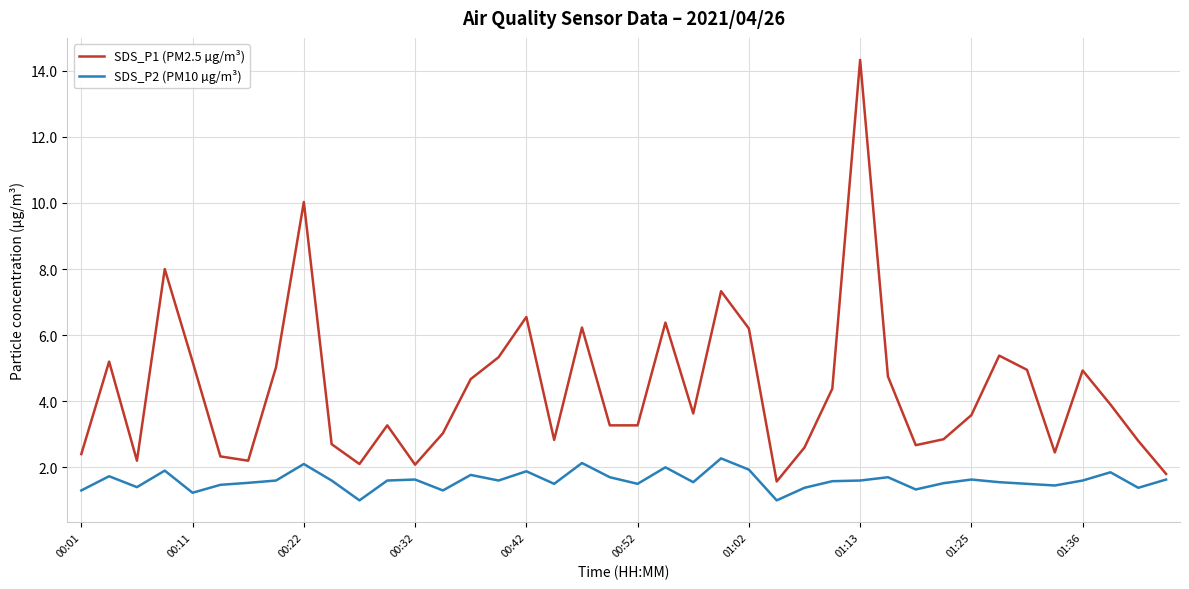

What are all the series names shown in the legend?

SDS_P1 (PM2.5 µg/m³), SDS_P2 (PM10 µg/m³)